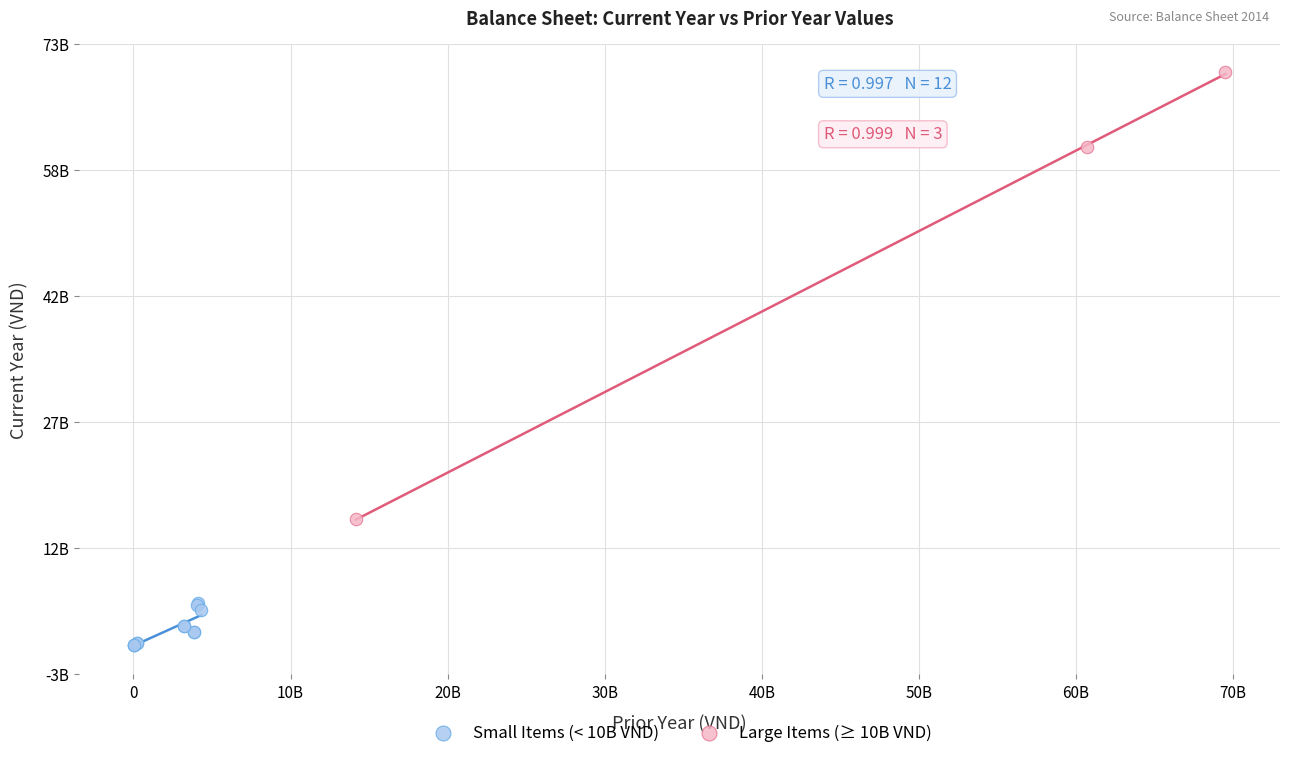

Which series reaches the maximum Y coordinate?

Large Items (≥ 10B VND)